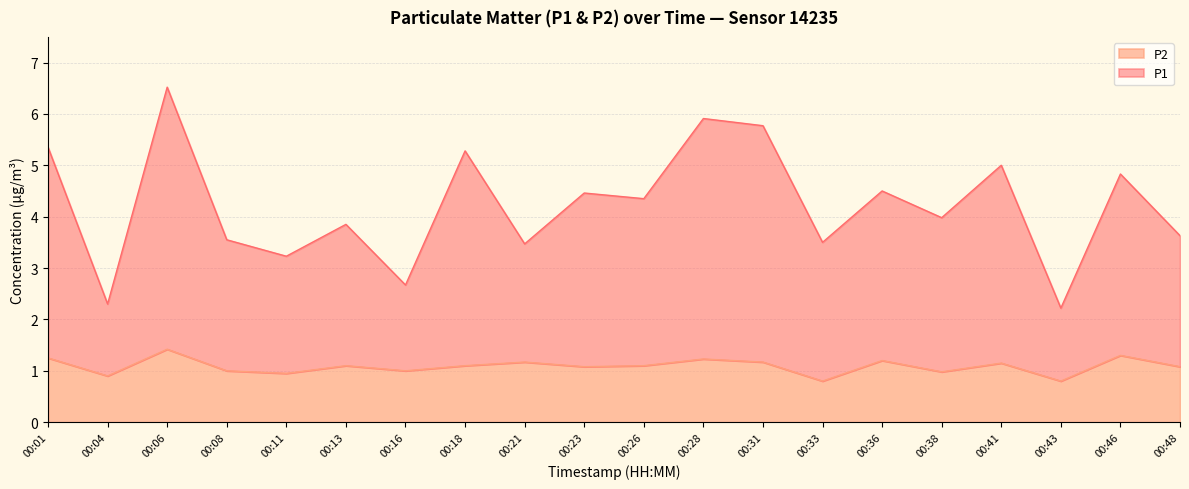

Reading left to right, list all the values displayed in this chart.

P1: 00:01=5.3	00:04=2.3	00:06=6.5	00:08=3.5	00:11=3.2	00:13=3.9	00:16=2.7	00:18=5.3	00:21=3.5	00:23=4.5	00:26=4.3	00:28=5.9	00:31=5.8	00:33=3.5	00:36=4.5	00:38=4.0	00:41=5.0	00:43=2.2	00:46=4.8	00:48=3.6
P2: 00:01=1.2	00:04=0.9	00:06=1.4	00:08=1.0	00:11=0.9	00:13=1.1	00:16=1.0	00:18=1.1	00:21=1.2	00:23=1.1	00:26=1.1	00:28=1.2	00:31=1.2	00:33=0.8	00:36=1.2	00:38=1.0	00:41=1.1	00:43=0.8	00:46=1.3	00:48=1.1